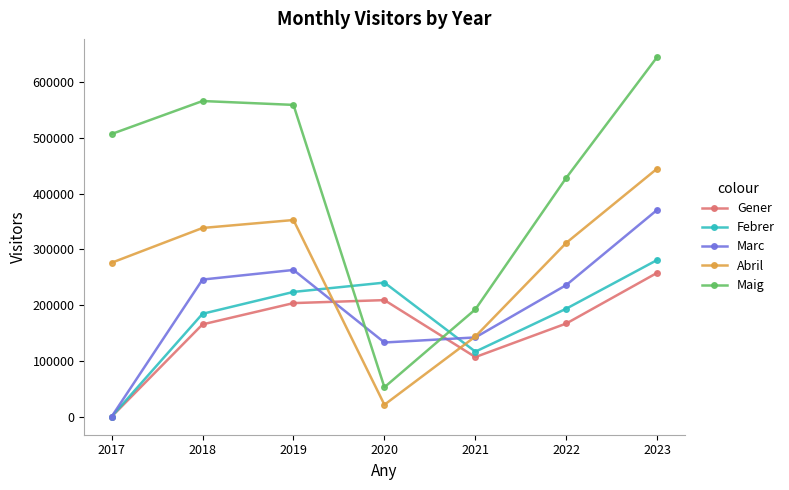

What is the difference between the maximum and minimum values in the Gener series?

257996